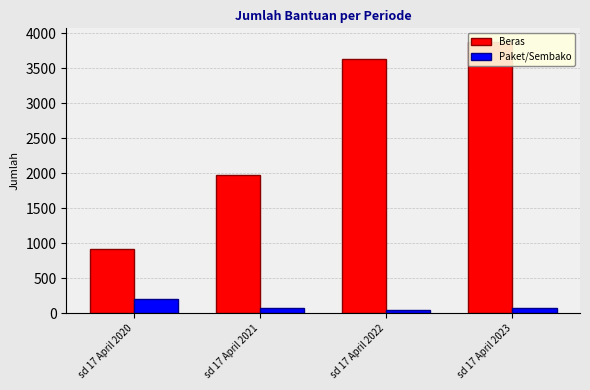

Where does the Paket/Sembako series first go above 80?

sd 17 April 2020